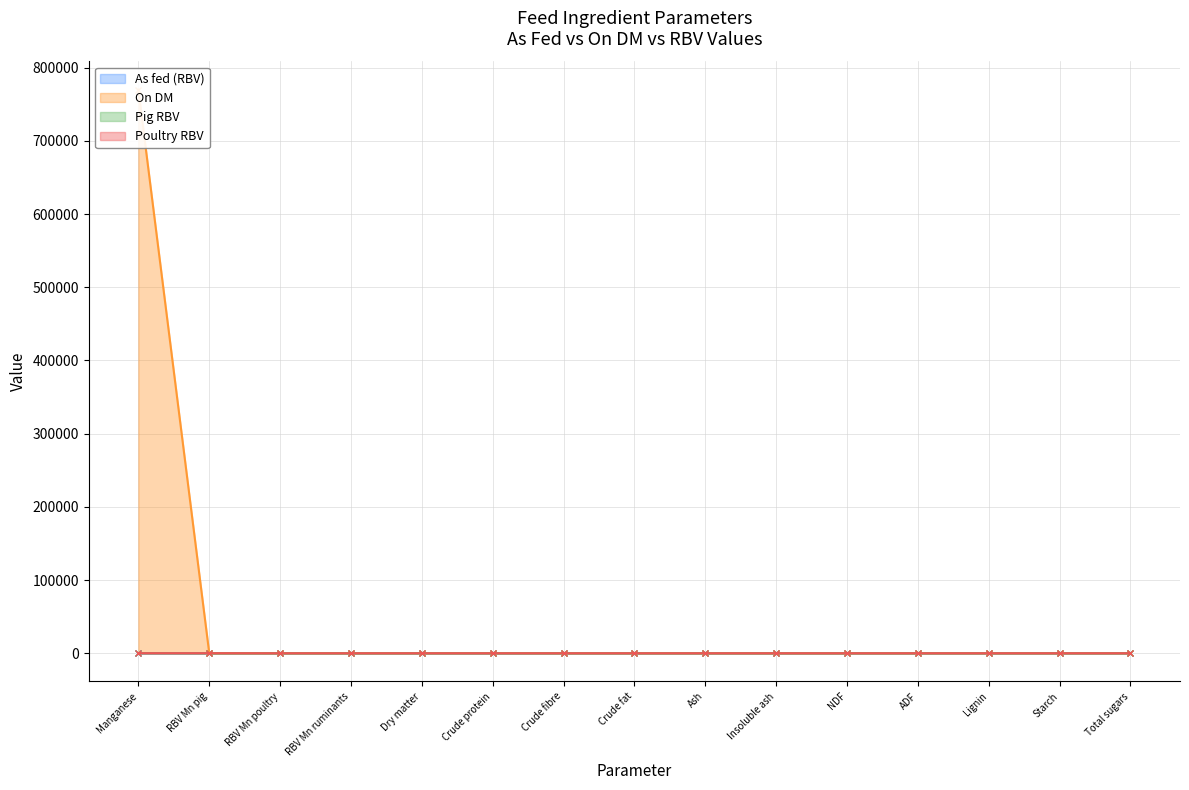

What is the sum of the Pig RBV values at NDF and Manganese?

96.0